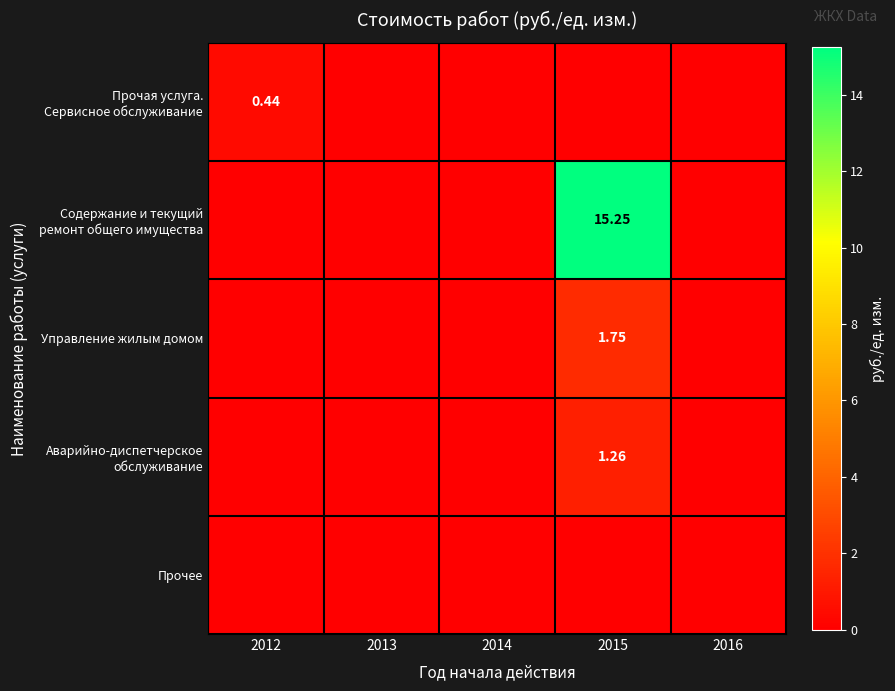

Which has a higher value, 2012 or 2015?

2012